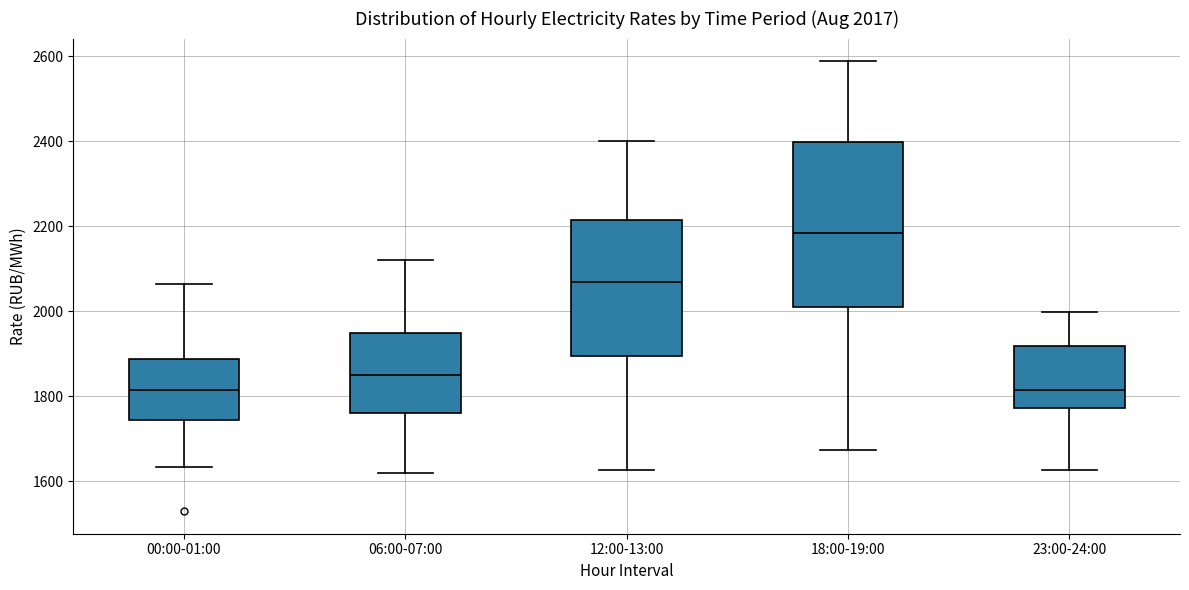

Comparing the boxes themselves (not the whiskers), which one is the tallest?

18:00-19:00